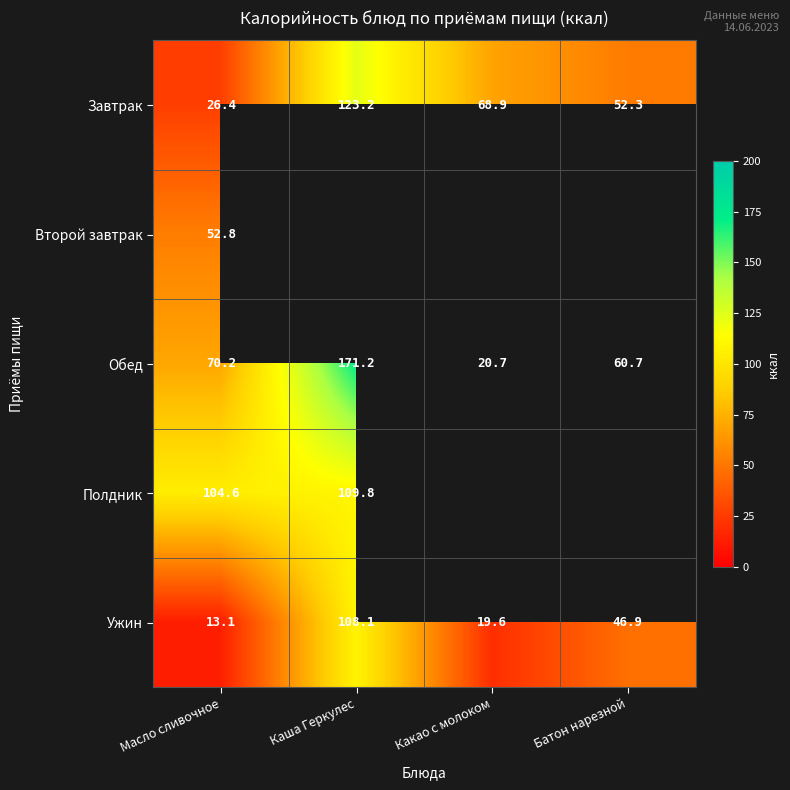

The value of Обед at Какао с молоком is 31.0. True or false?

False